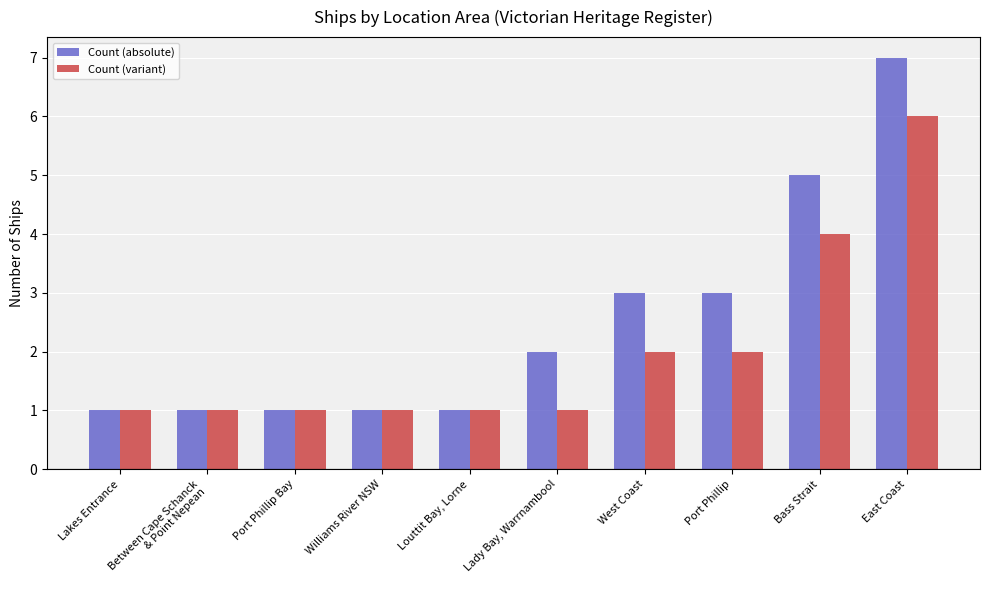

True or false: Count (variant) has a value of 1 at Williams River NSW.

True